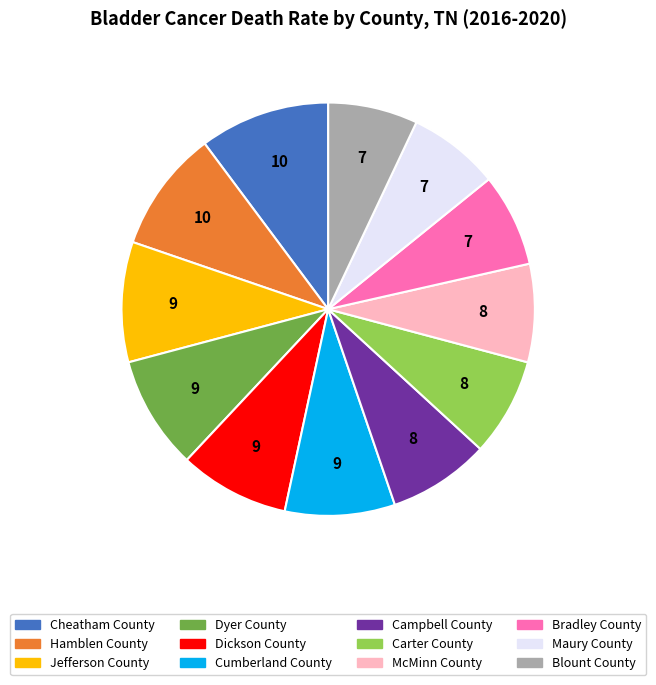

Does Dickson County account for over 50% of the chart?

No